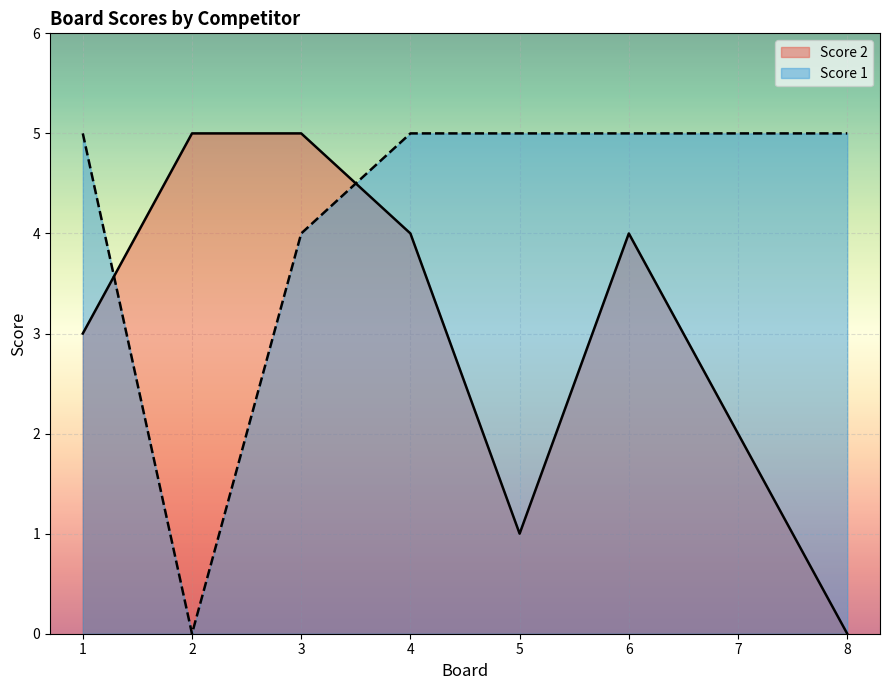

At which category is the sum across all series the highest?

3